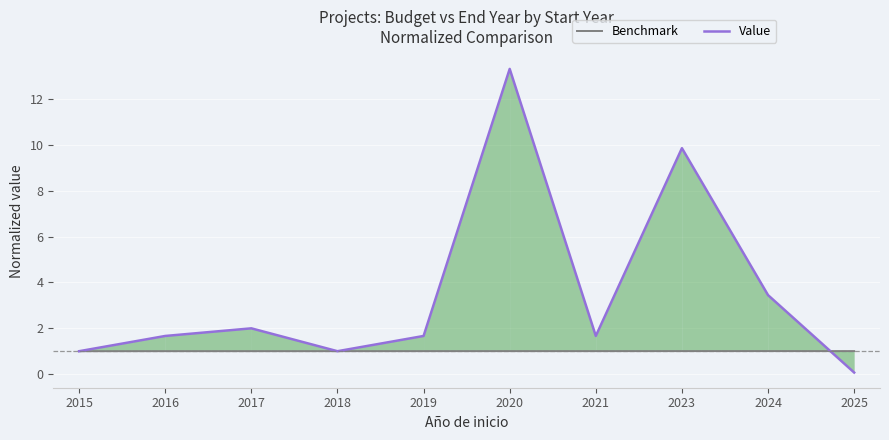

How many values in the Value series exceed 1?

7